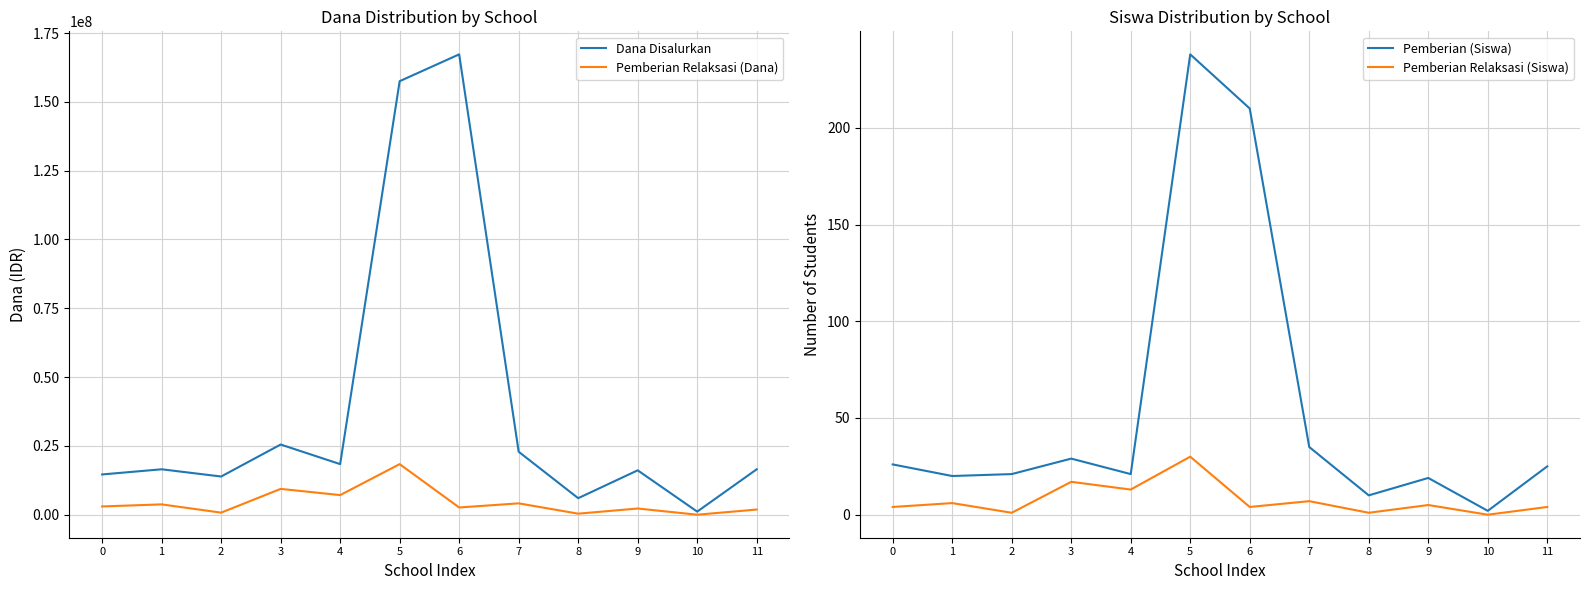

True or false: Pemberian Relaksasi (Dana) and Pemberian Relaksasi (Siswa) intersect in this chart.

False